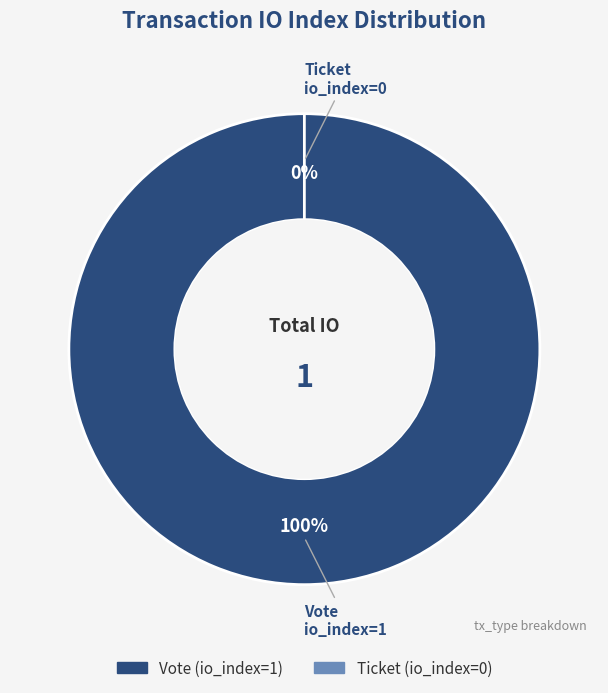

Count the number of slices in the pie.

2